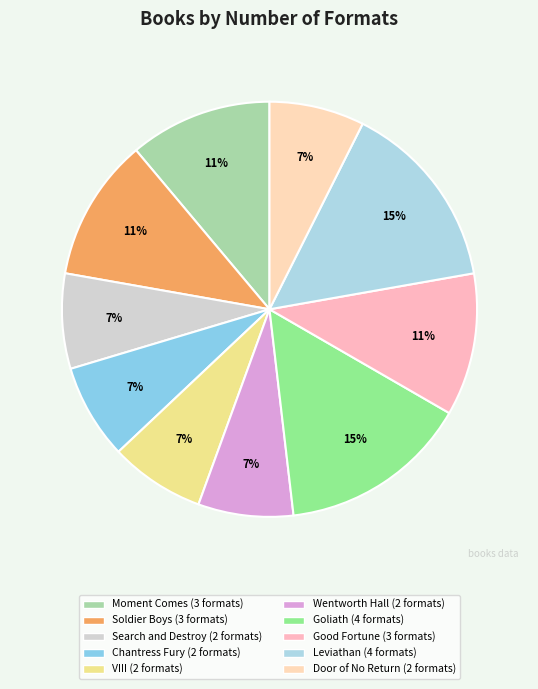

How many segments does this pie chart have?

10